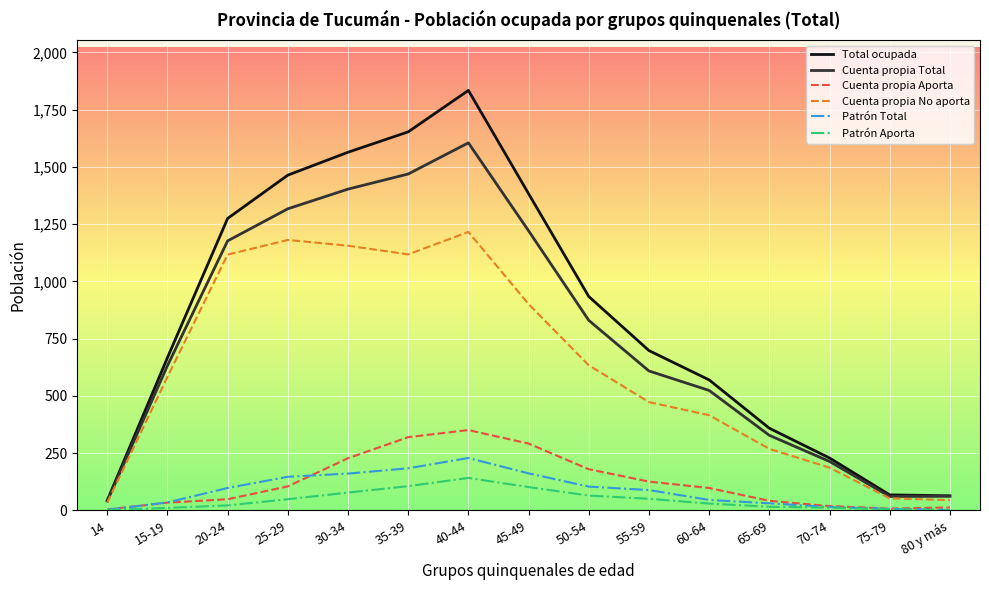

What is the sum of all Cuenta propia Total values?

11493